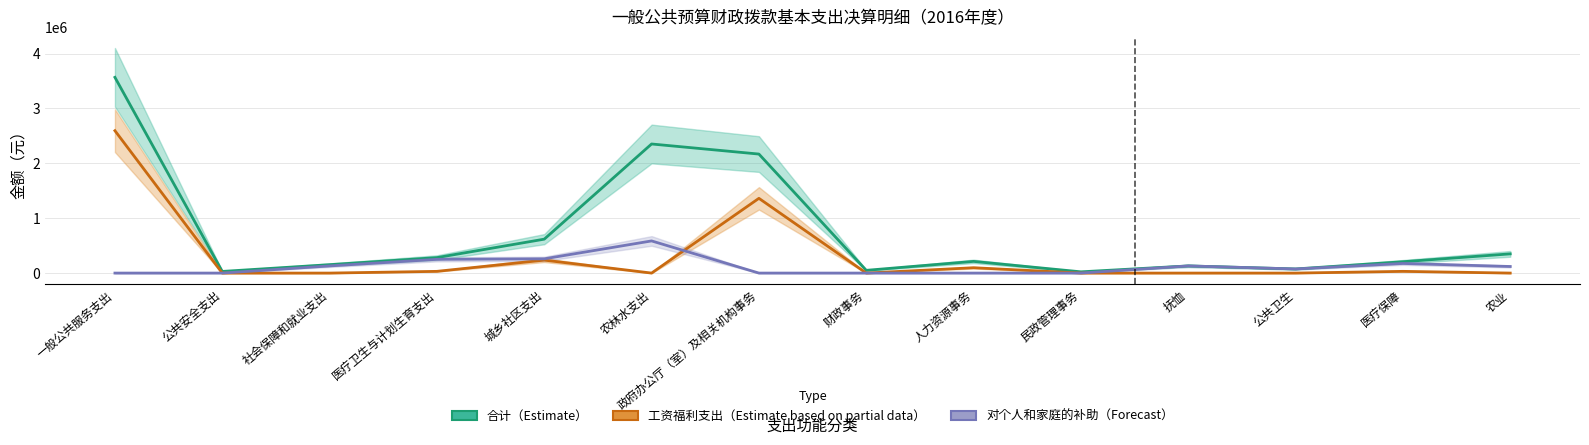

What is the label of the 8th point from the left?

财政事务